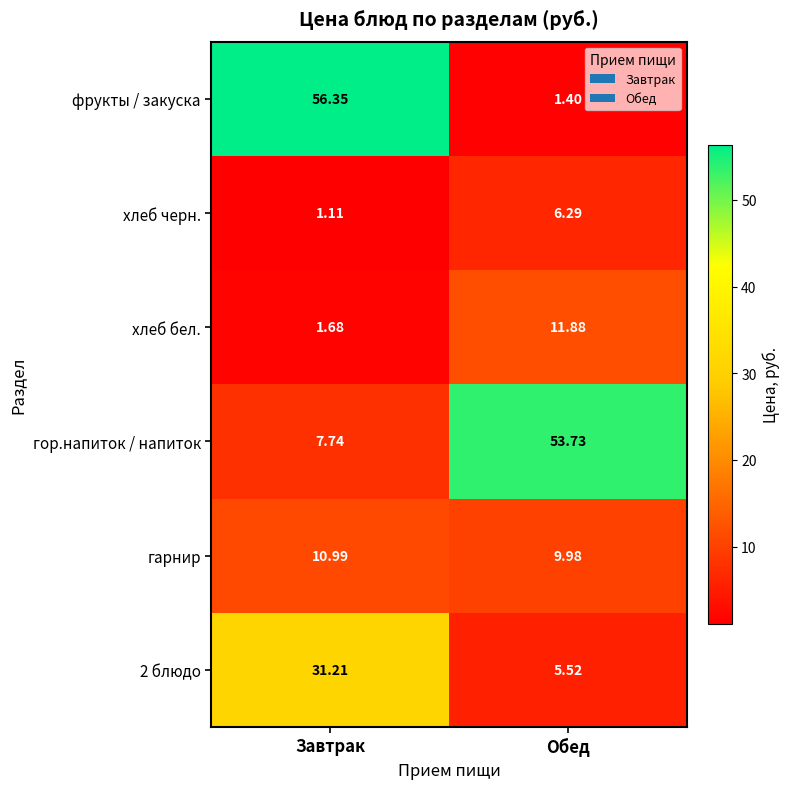

Which category has the highest value across all series?

Завтрак